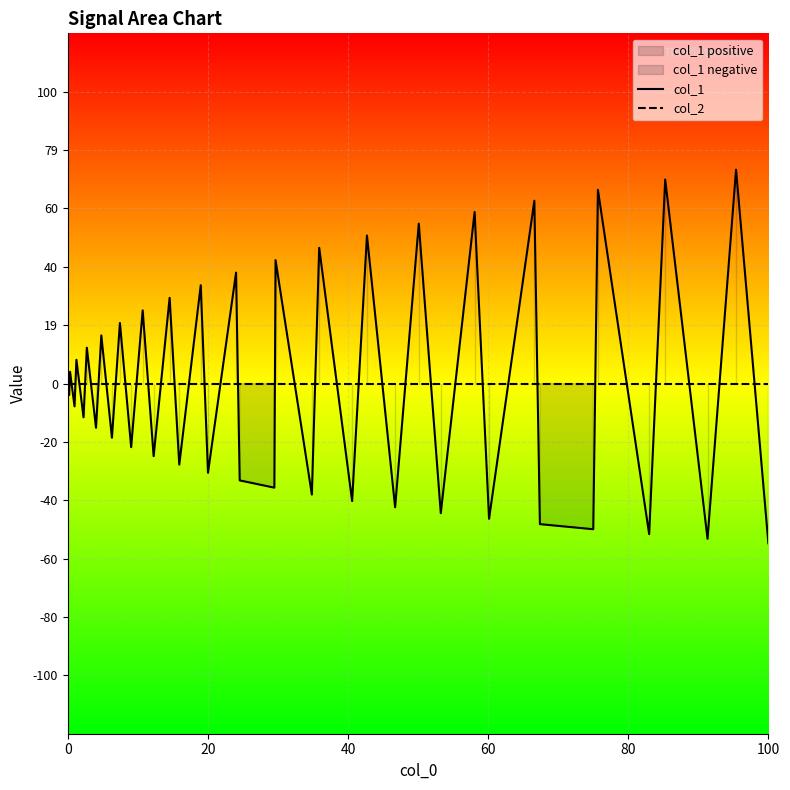

After their last crossing, which series has the higher values: col_1 or col_2?

col_2